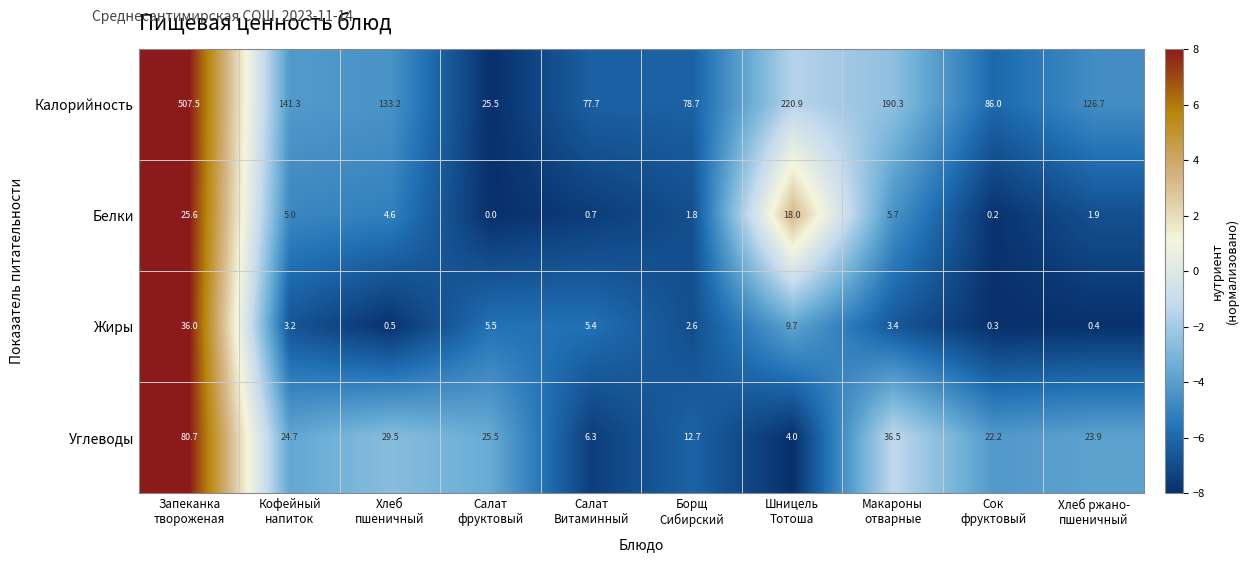

How many values in the Калорийность series exceed 133?

5